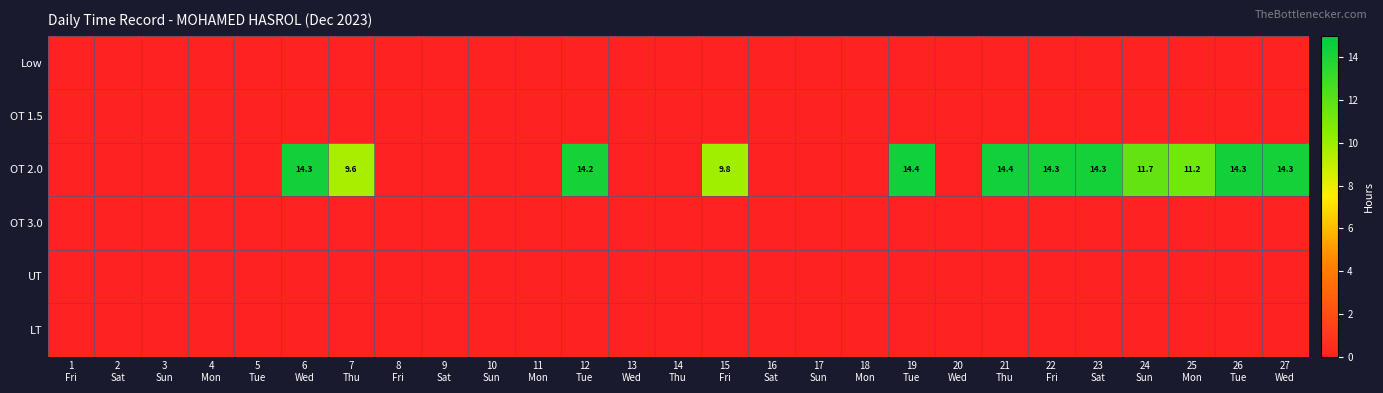

At which category does the chart reach its minimum across all series?

1
Fri